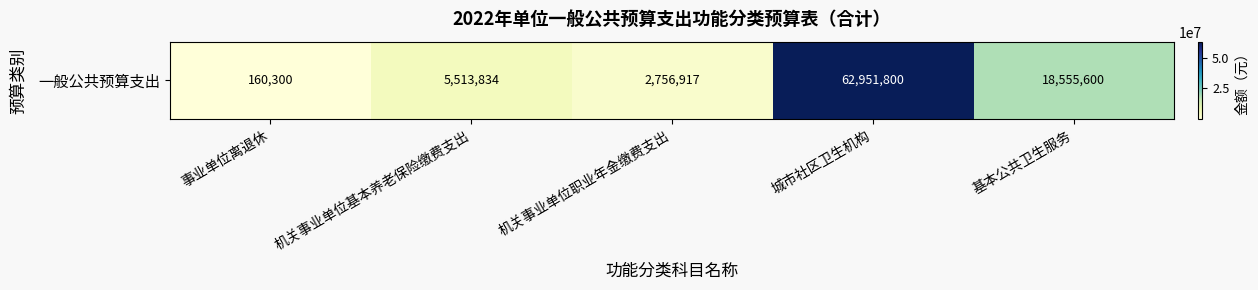

Between 机关事业单位职业年金缴费支出 and 机关事业单位基本养老保险缴费支出, which is larger?

机关事业单位基本养老保险缴费支出